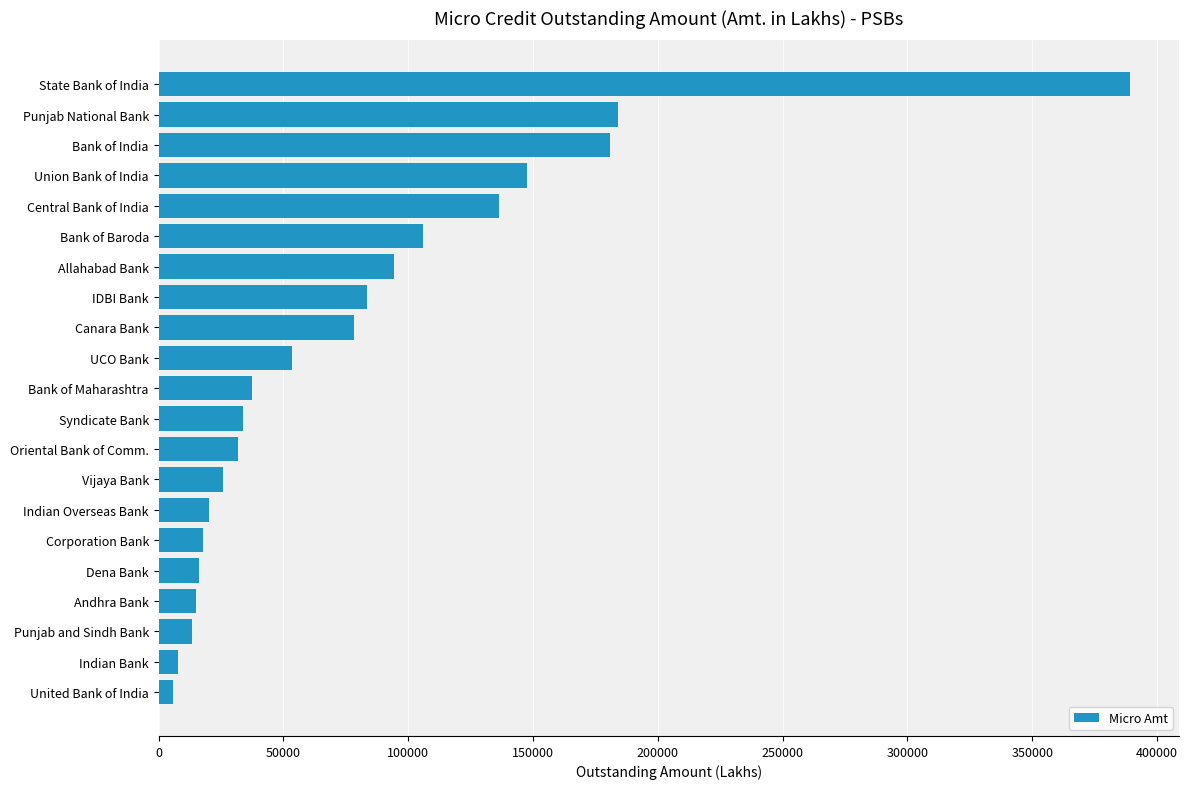

What is the ratio of the value at Union Bank of India to the value at Allahabad Bank?

1.6